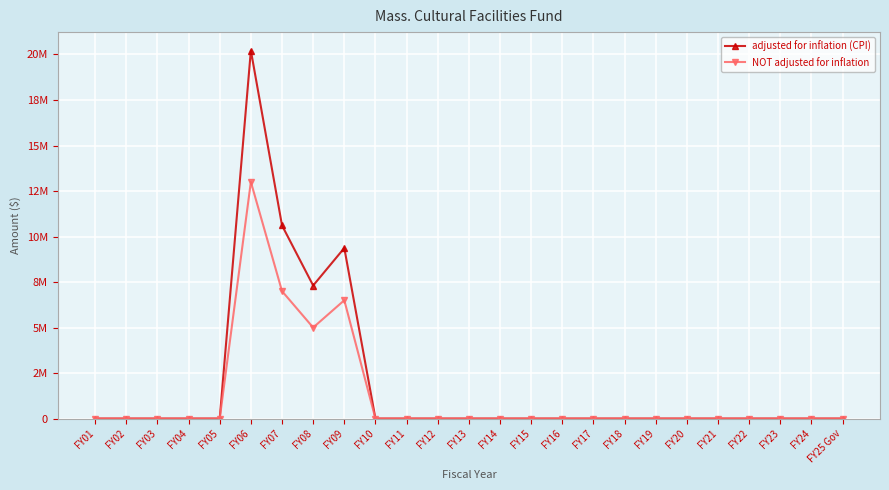

What is the difference between the maximum and second lowest values in the NOT adjusted for inflation series?

13.0